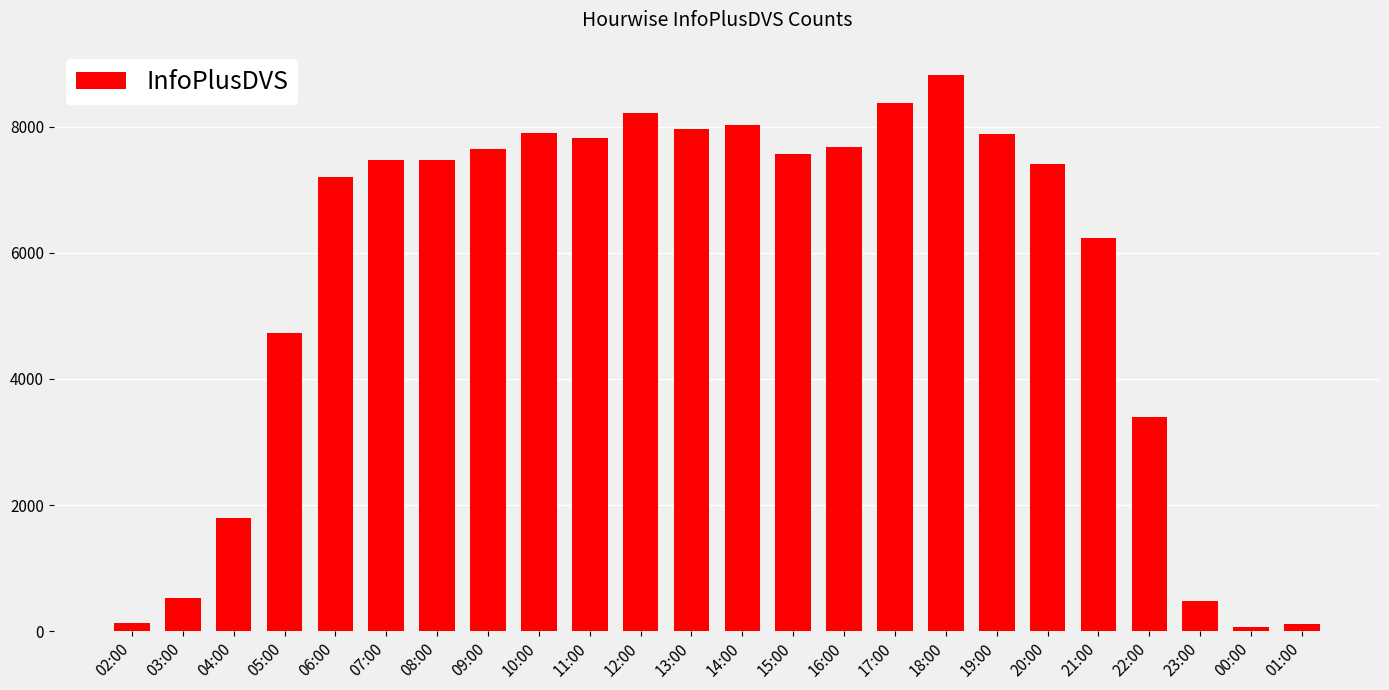

What is the difference between the maximum and minimum values?

8767